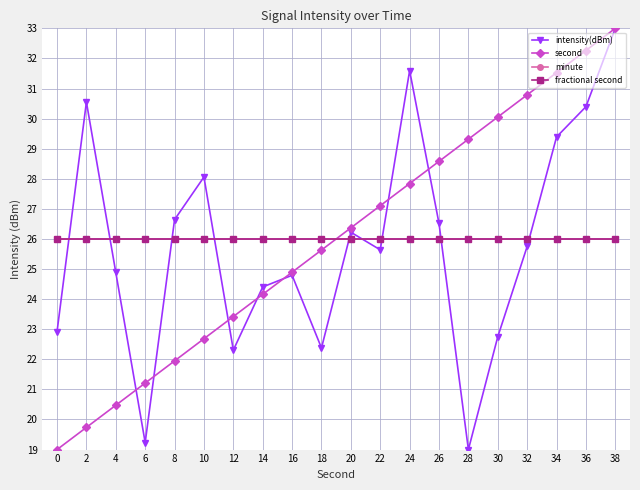

What is the lowest value of the intensity(dBm) series?

19.0